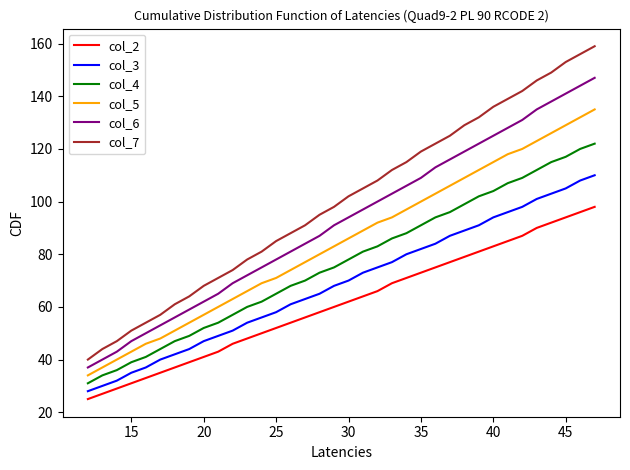

What is the sum of all col_3 values?

2483